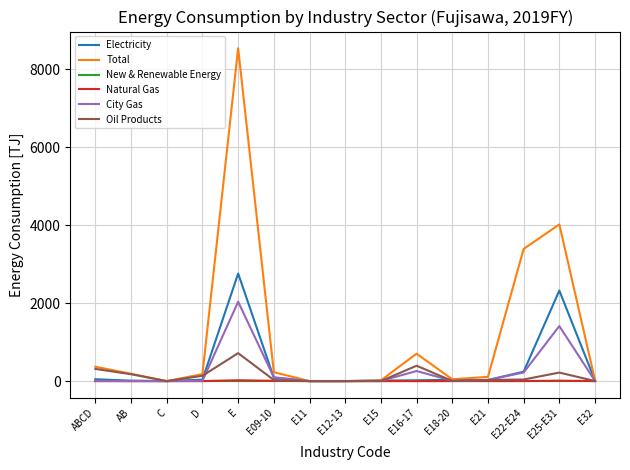

Which category has the highest value in the Electricity series?

E